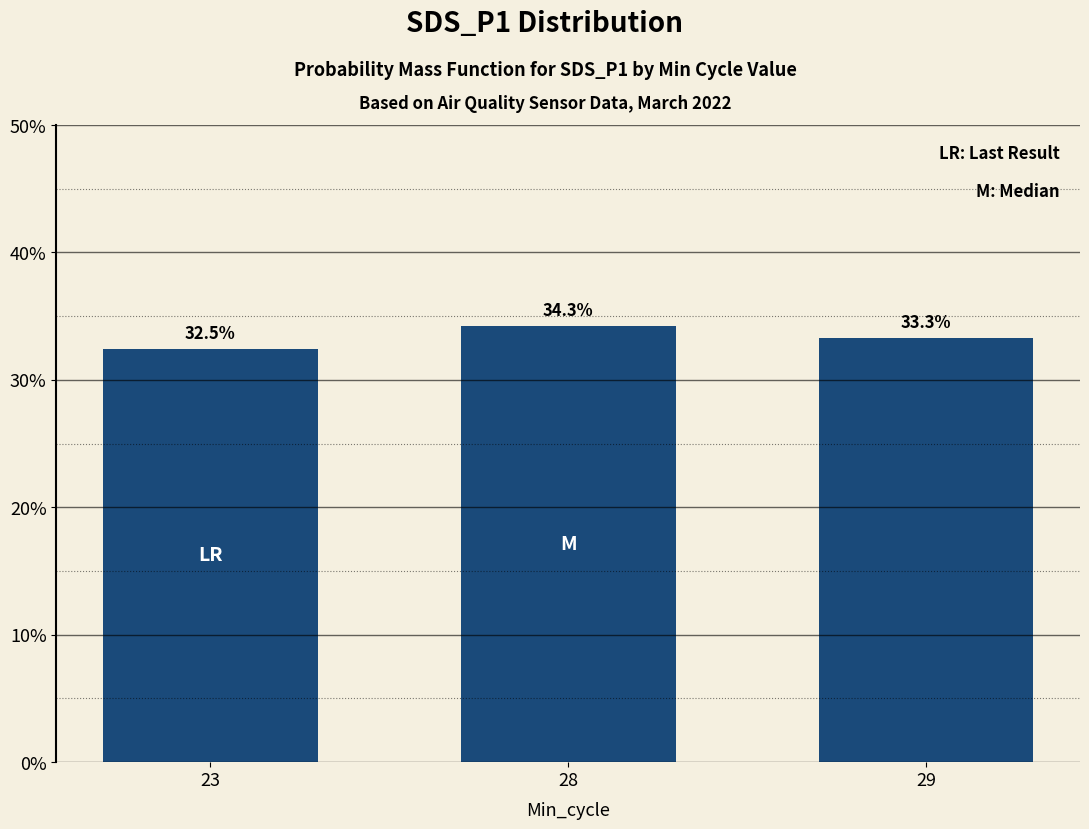

Reading right to left, transcribe all the data shown in this chart.

0.3	0.3	0.3